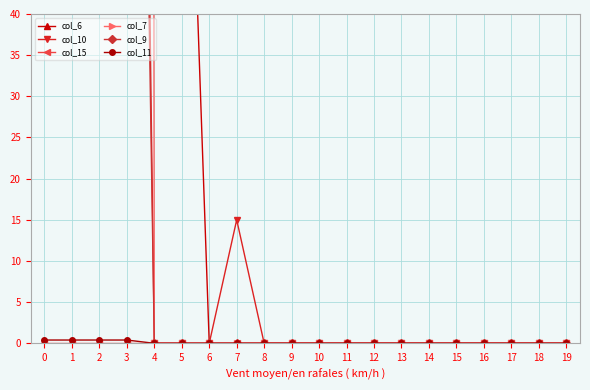

What is the sum of all col_9 values?

747.0